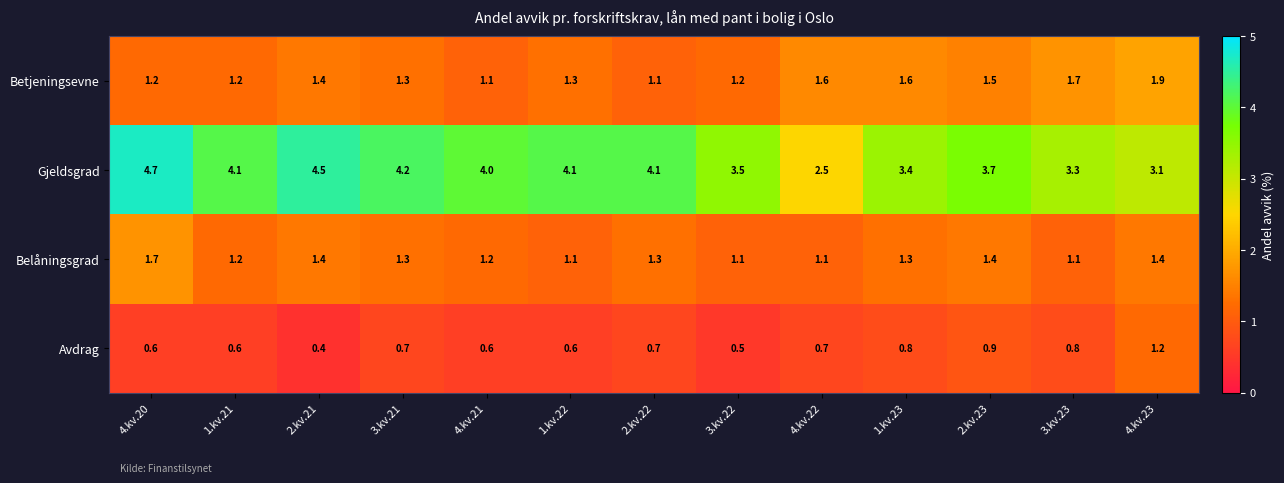

What is the sum of all Belåningsgrad values?

16.6